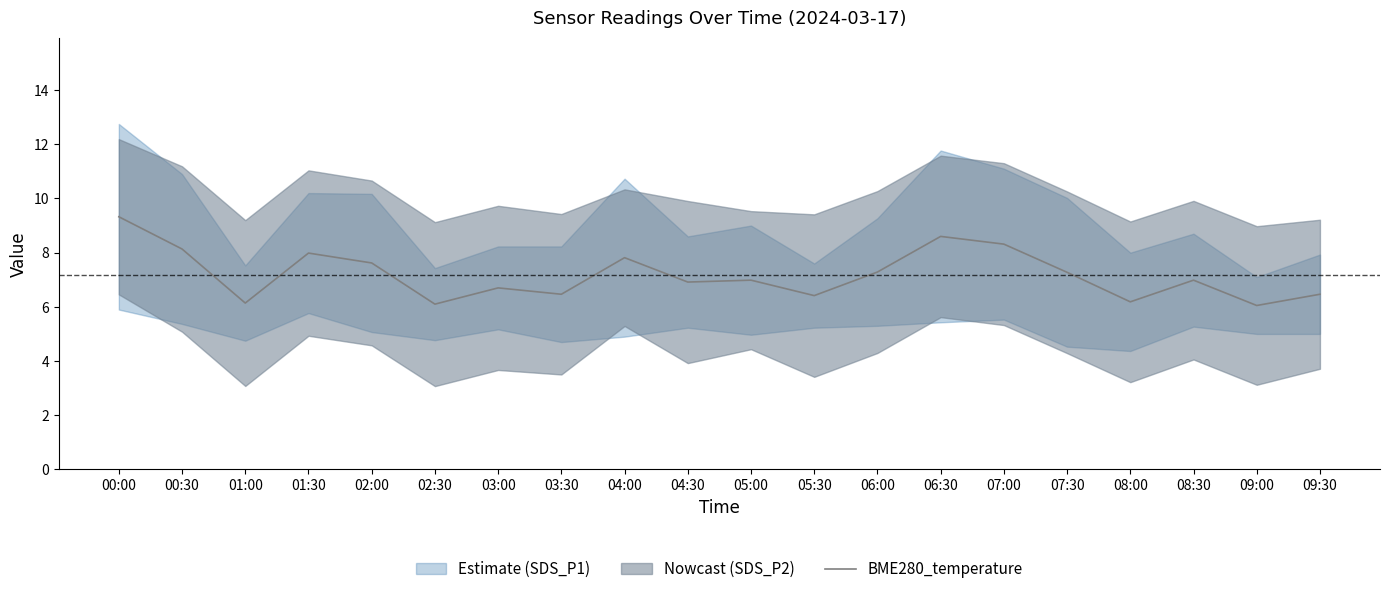

Rank the categories by value from highest to lowest.

00:00, 06:30, 07:00, 00:30, 01:30, 04:00, 02:00, 06:00, 07:30, 05:00, 08:30, 04:30, 03:00, 03:30, 09:30, 05:30, 08:00, 01:00, 02:30, 09:00